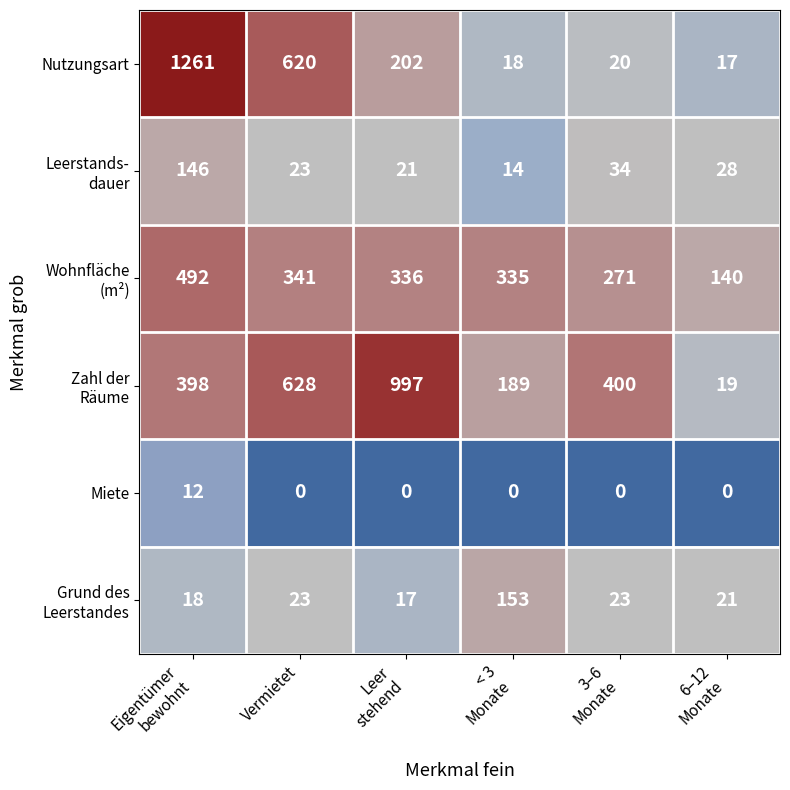

What is the maximum value shown in the chart?

1261